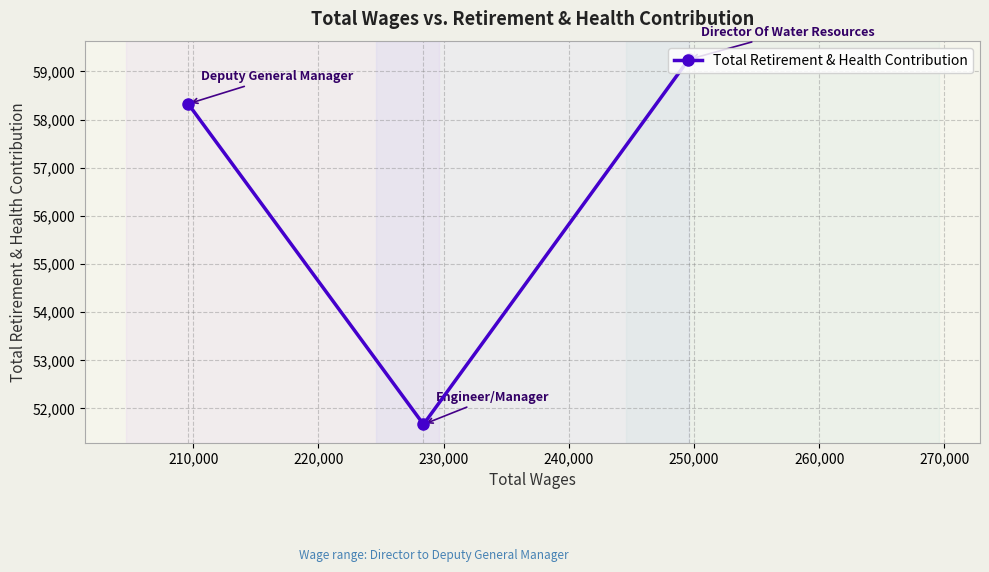

What is the greatest value displayed?

59249